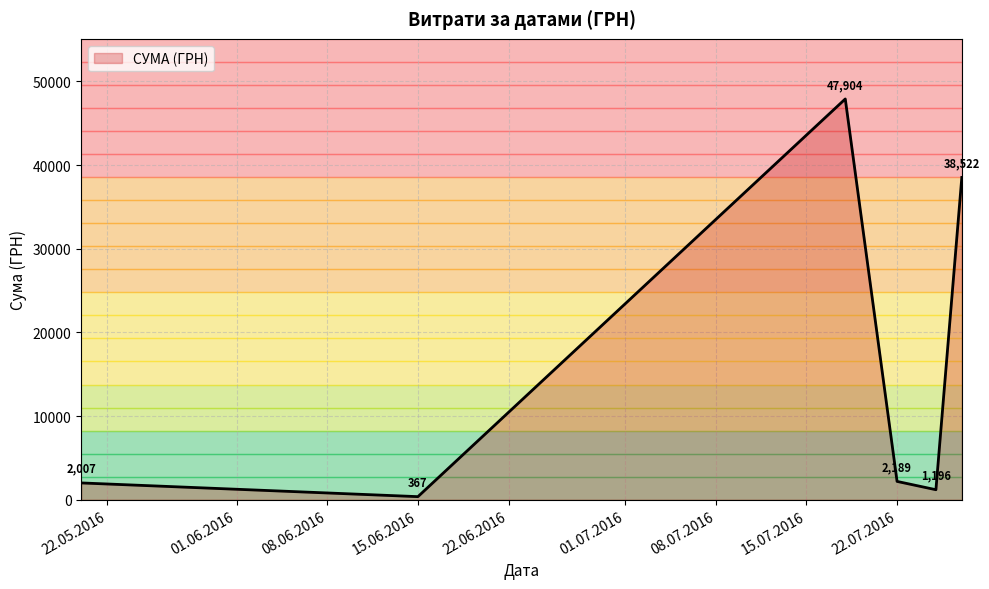

How many interior local valleys (lower than both neighbors) does the data have?

2